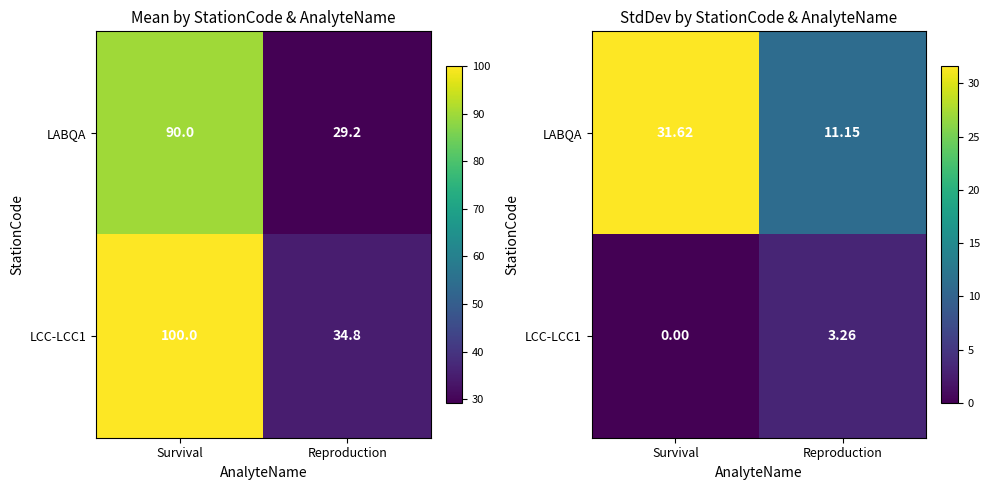

Rank the categories by LCC-LCC1 value from lowest to highest.

Survival, Reproduction